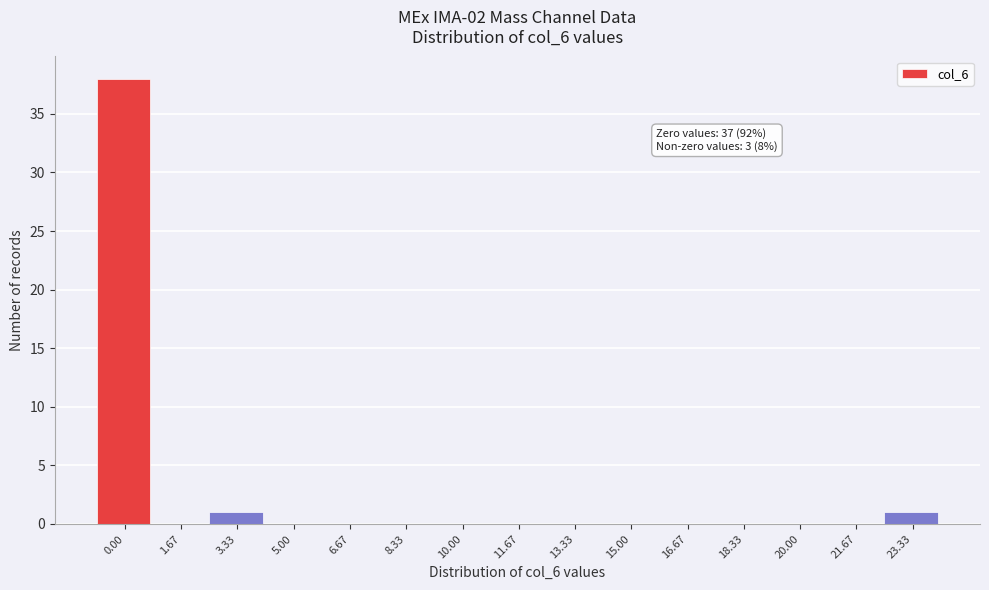

Reading left to right, what are all the values shown in this chart?

0.00=38	1.67=0	3.33=1	5.00=0	6.67=0	8.33=0	10.00=0	11.67=0	13.33=0	15.00=0	16.67=0	18.33=0	20.00=0	21.67=0	23.33=1